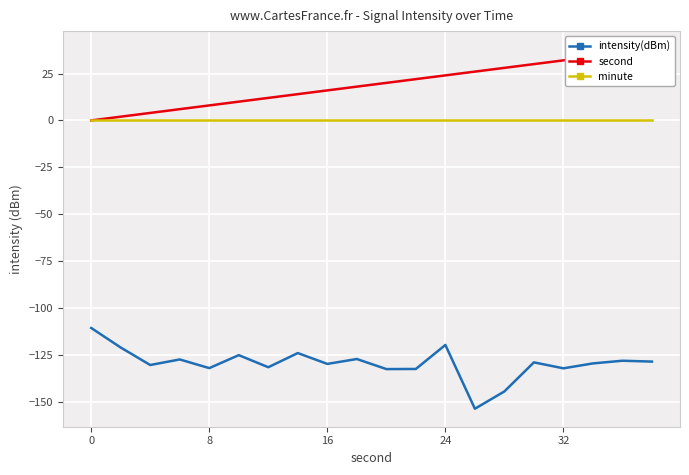

The value of minute at 16 is 0.0. True or false?

True